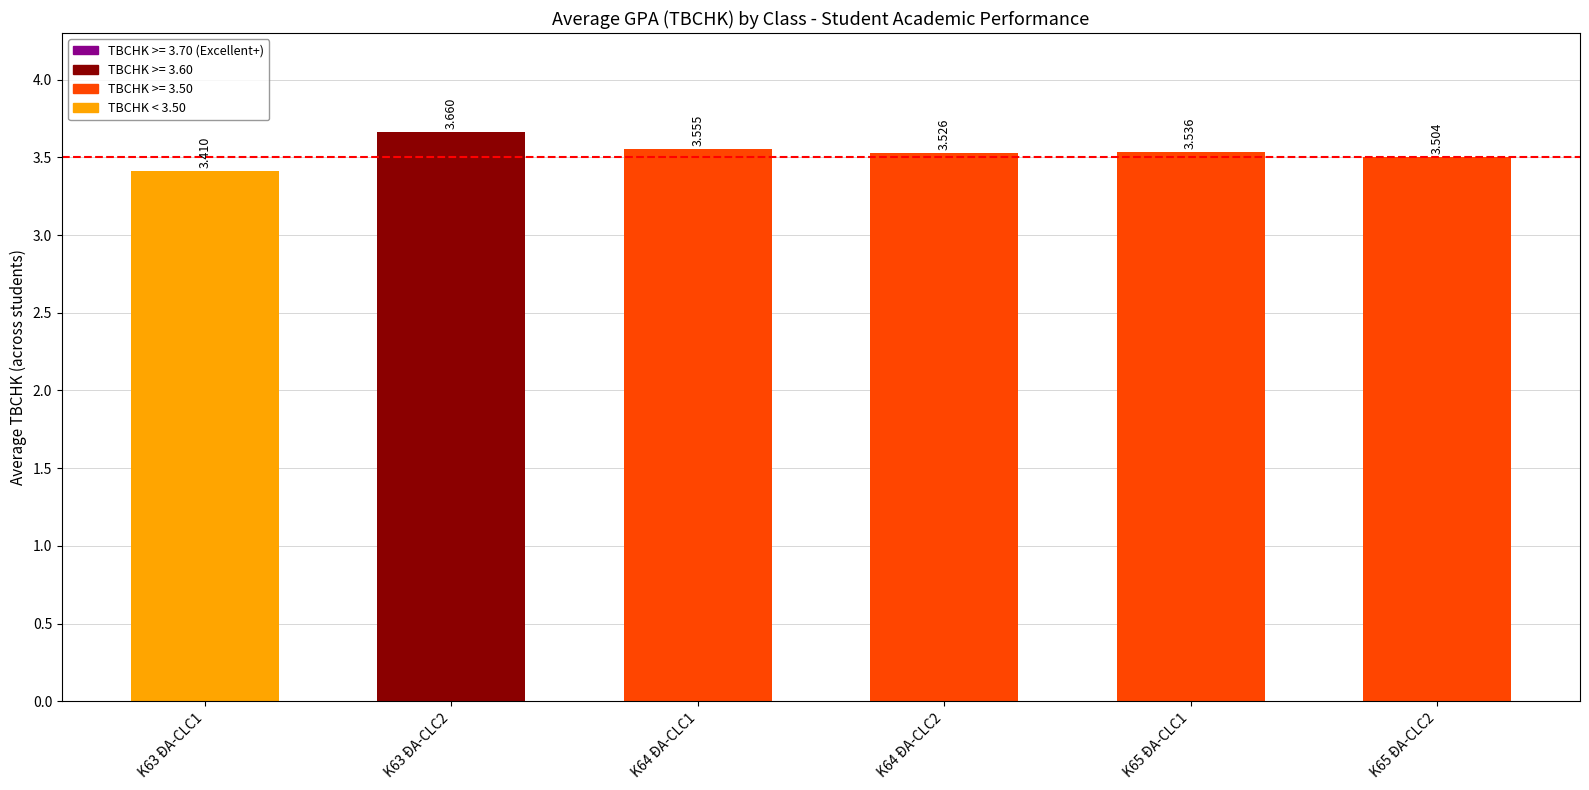

True or false: the data shows 3.5 at K65 ĐA-CLC2.

True